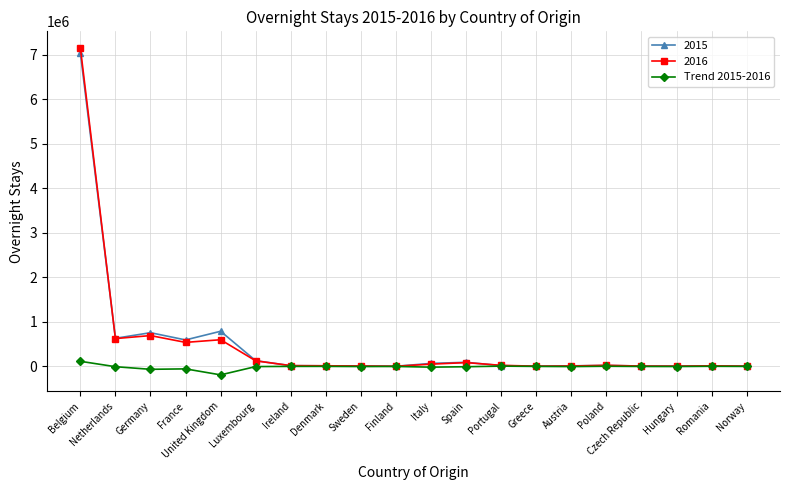

Which label corresponds to the largest value in the chart?

Belgium